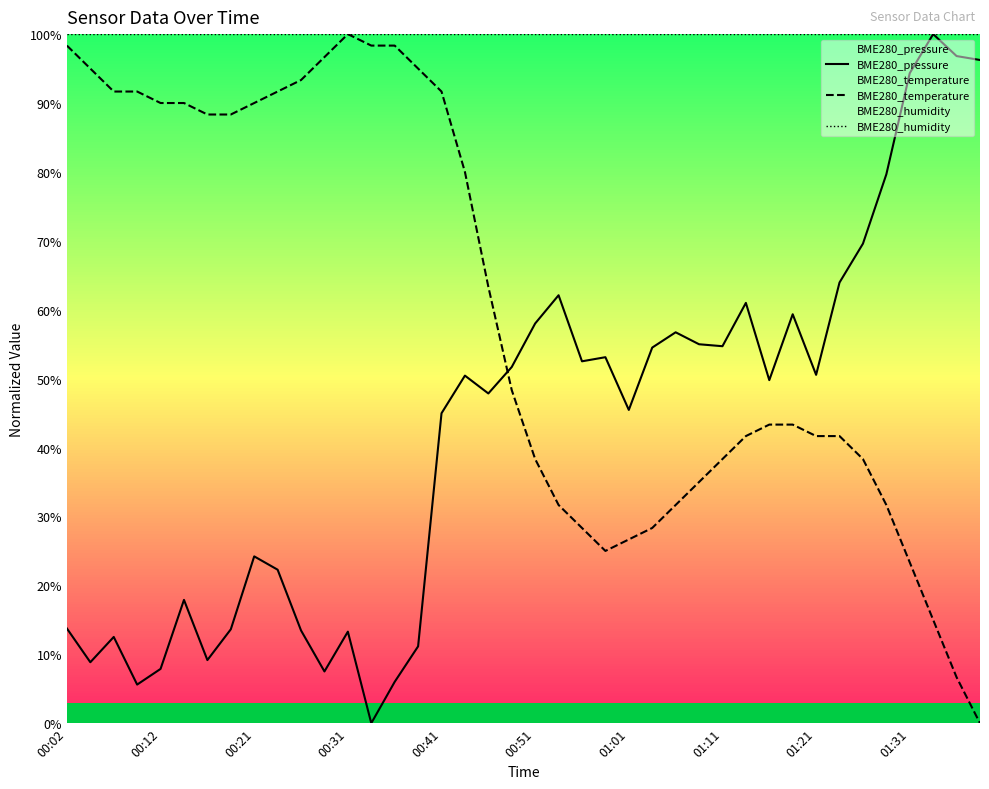

At which category is the sum across all series the highest?

00:41